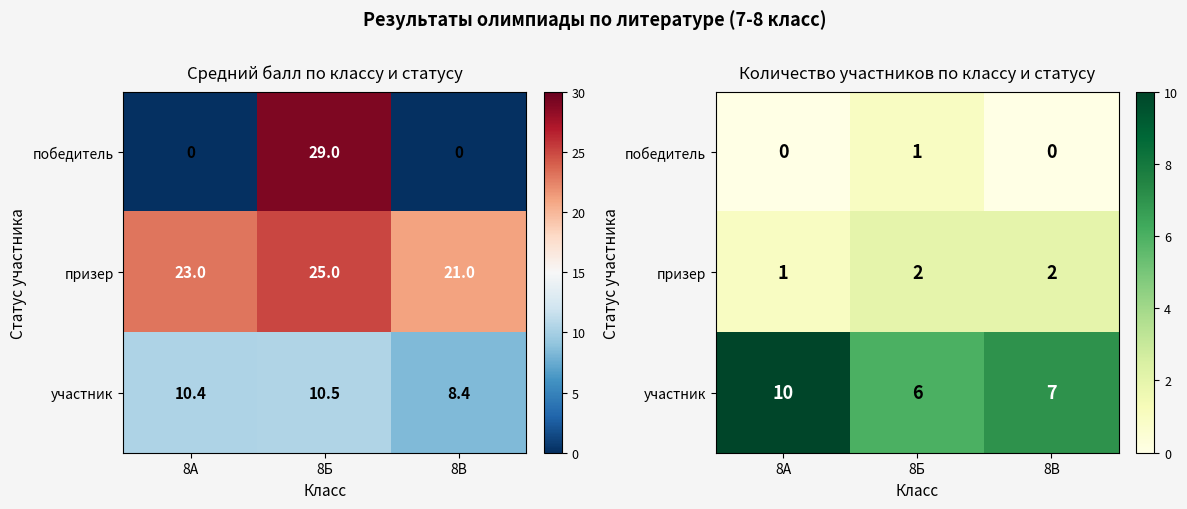

Where is участник nearest to the value 8?

8В